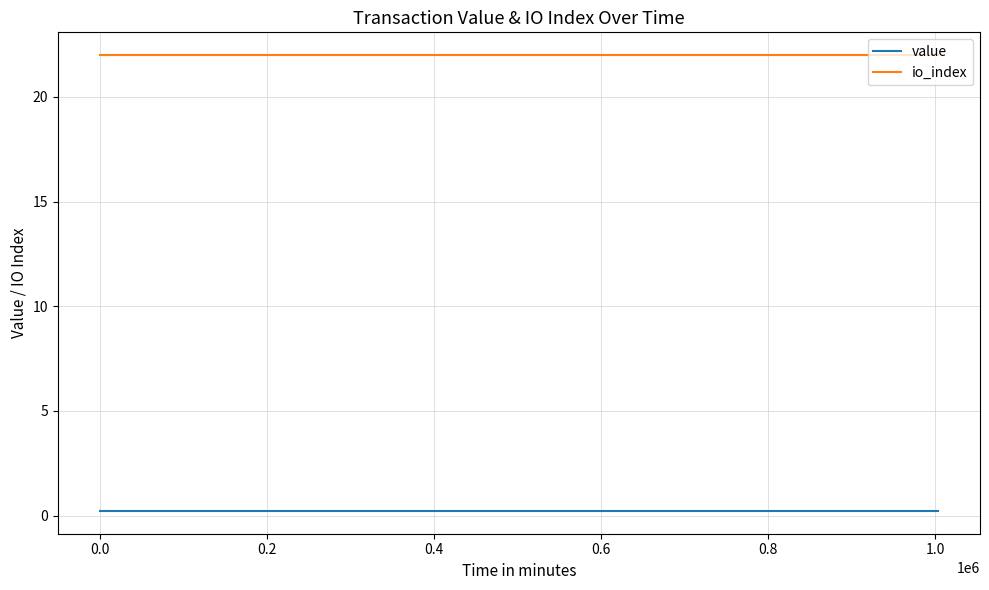

True or false: value and io_index intersect in this chart.

False